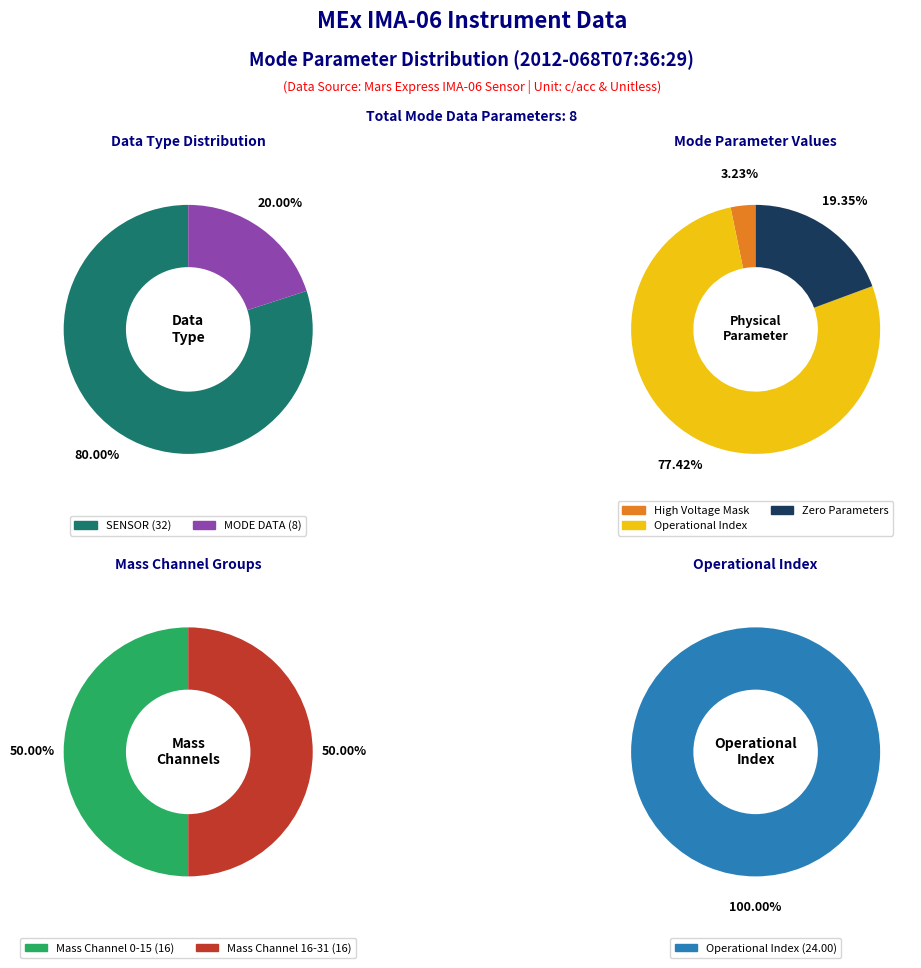

How many segments does this pie chart have?

8